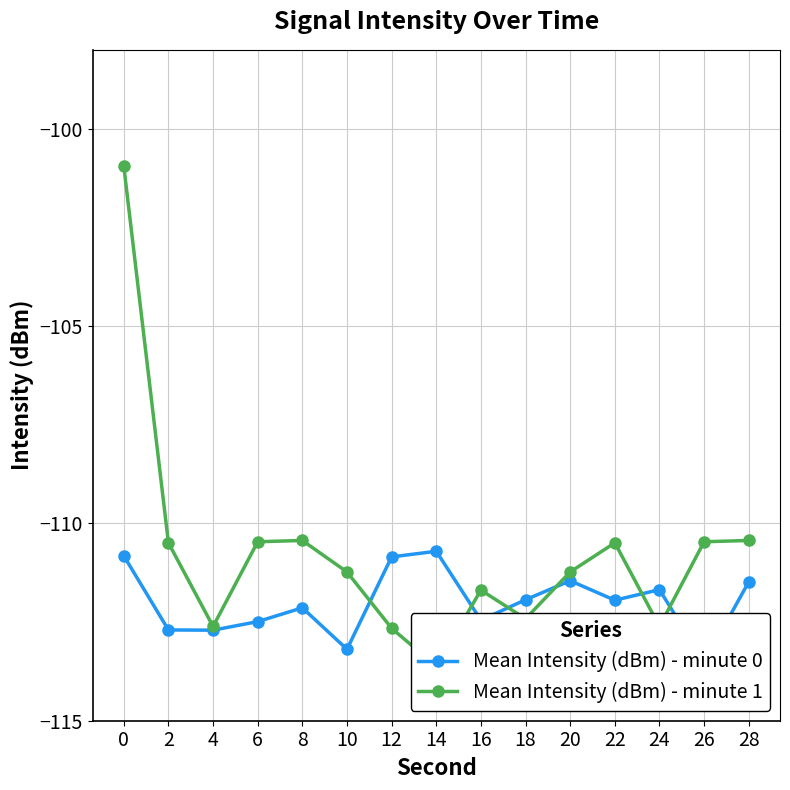

Does the chart have visible grid lines?

Yes